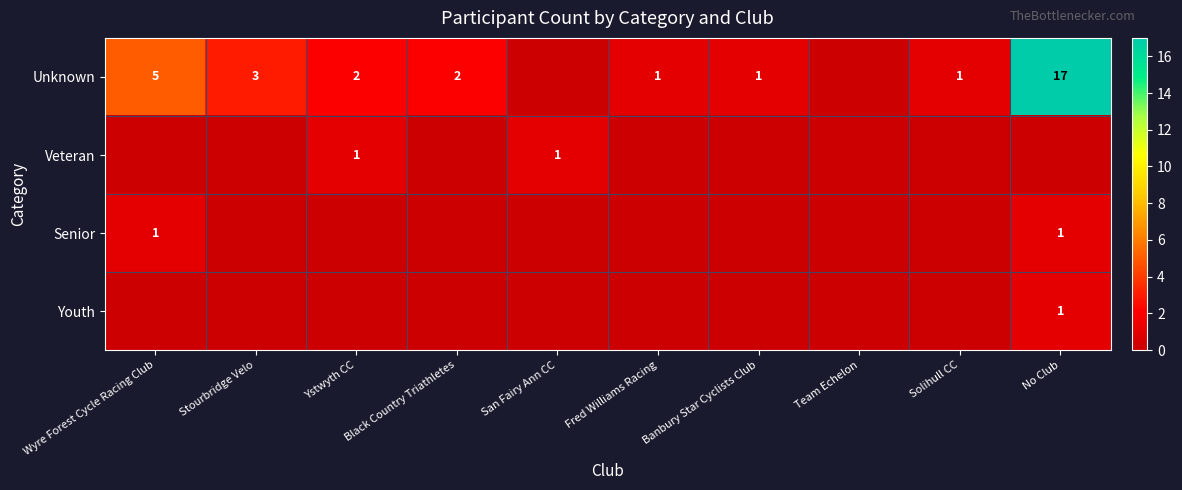

Is it true that Unknown equals 1 at Ystwyth CC?

False